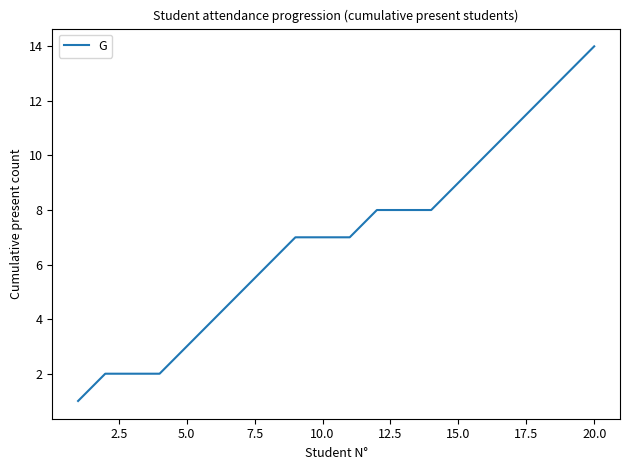

What is the difference between the maximum and minimum values?

13